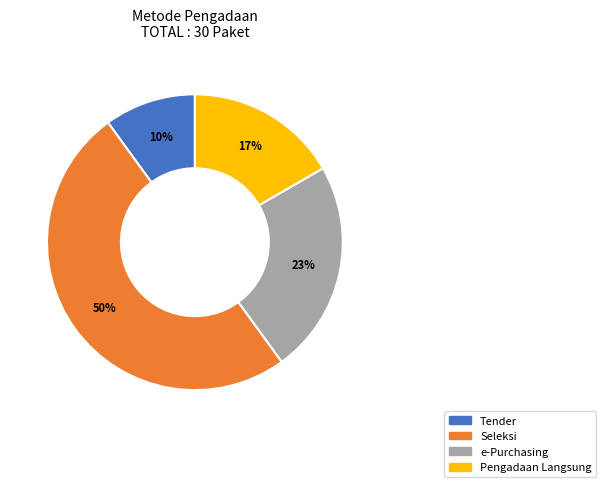

What is the smallest slice in the pie chart?

Tender